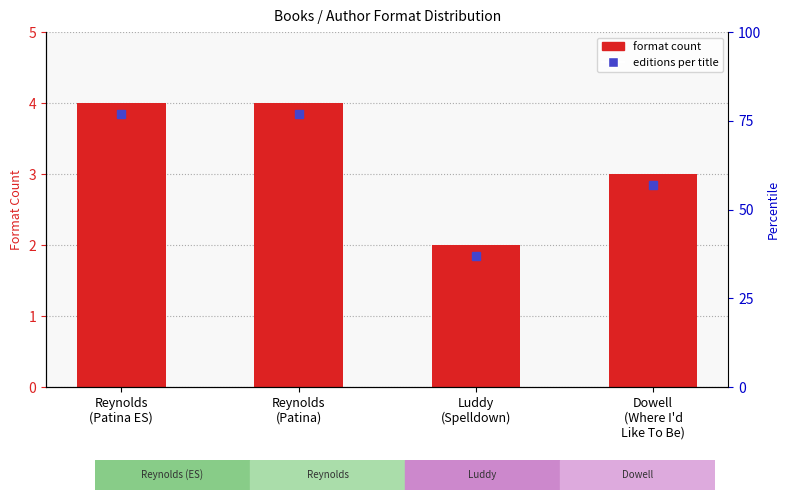

Reading left to right, what are all the values shown in this chart?

Reynolds
(Patina ES)=4	Reynolds
(Patina)=4	Luddy
(Spelldown)=2	Dowell
(Where I'd
Like To Be)=3